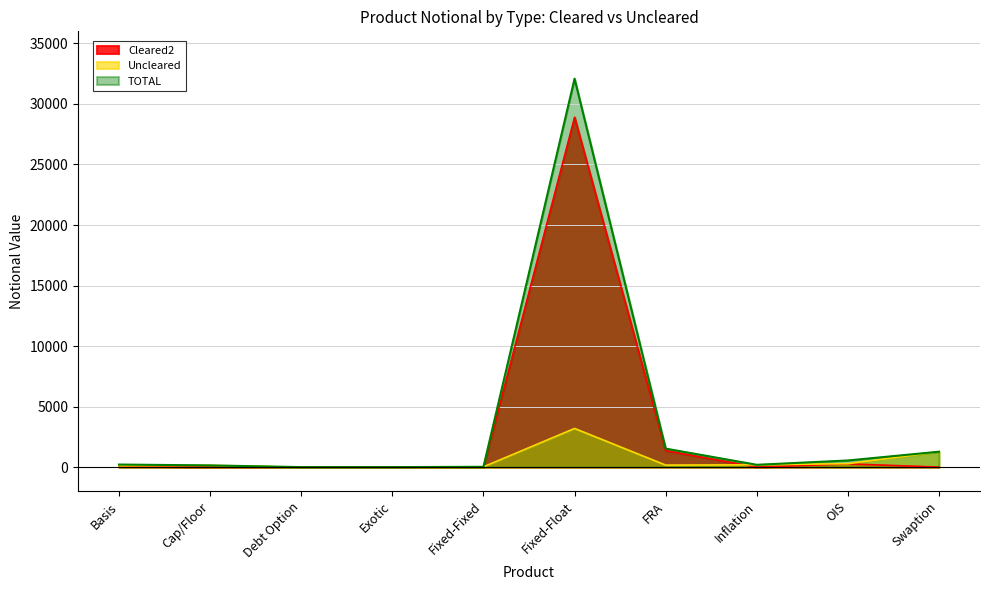

Reading left to right, list all the values displayed in this chart.

Cleared2: 103	0	0	0	0	28898	1363	0	265	0
Uncleared: 109	142	0	0	26	3193	165	191	284	1273
TOTAL: 212	142	0	0	26	32091	1528	191	549	1273